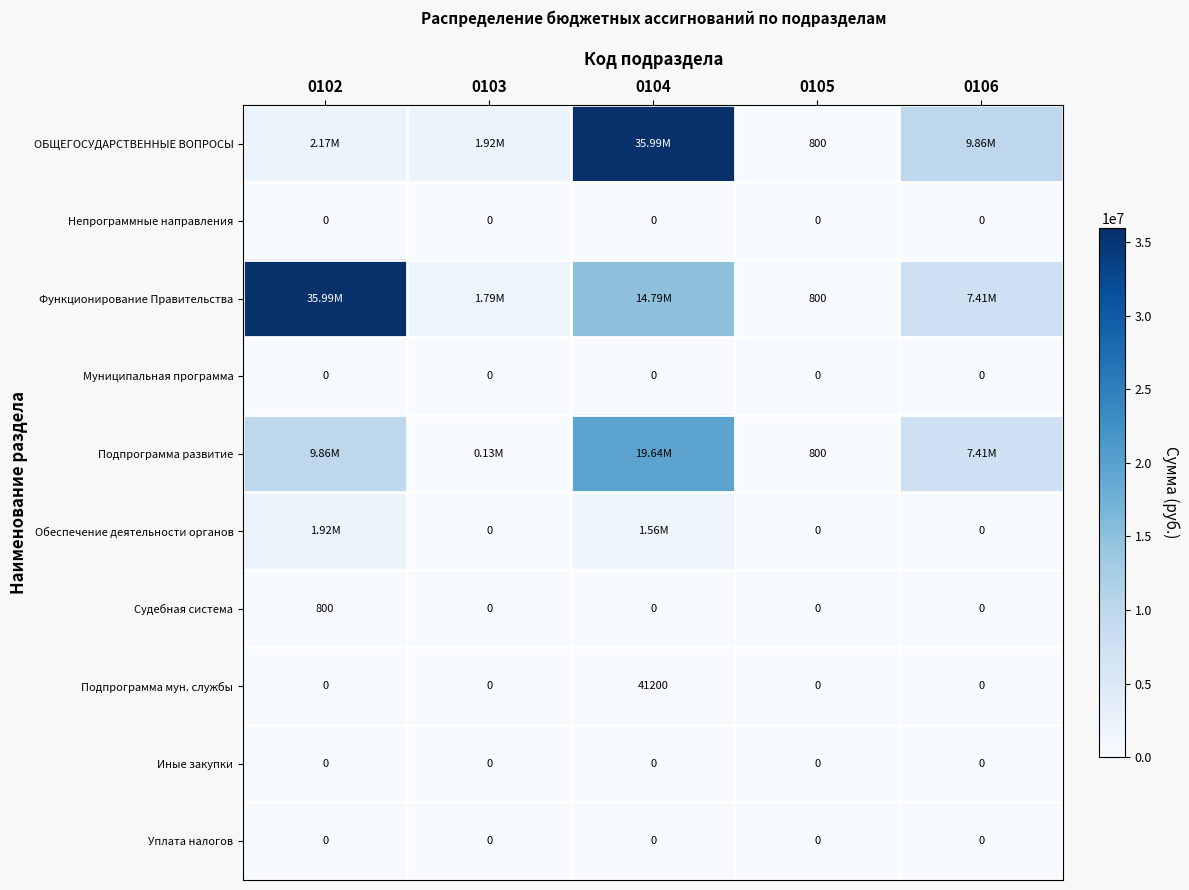

Rank the categories by Уплата налогов value from highest to lowest.

0102, 0103, 0104, 0105, 0106